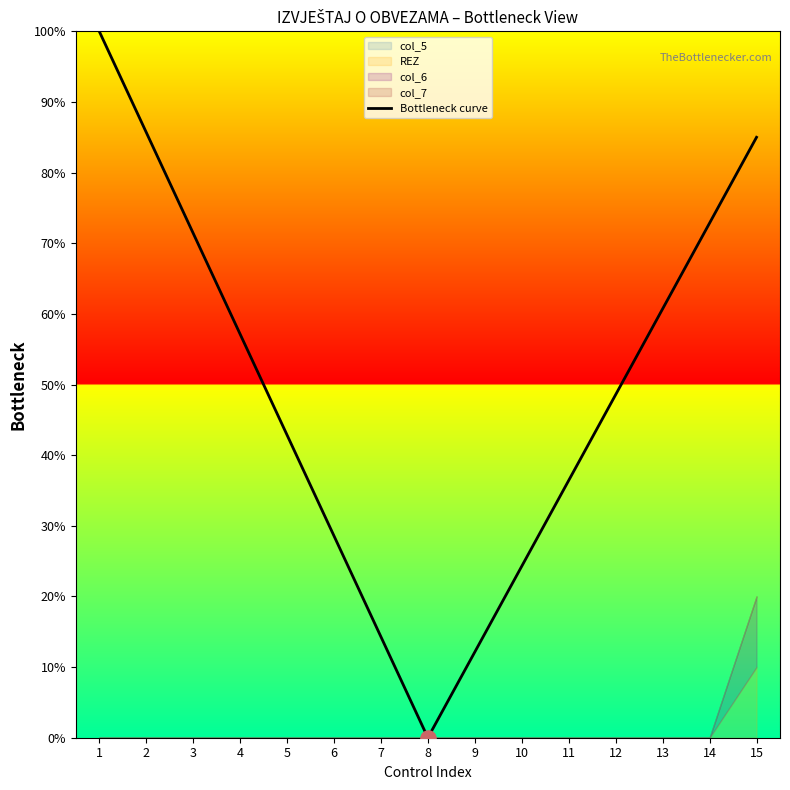

Between 12 and 1, which is larger?

1